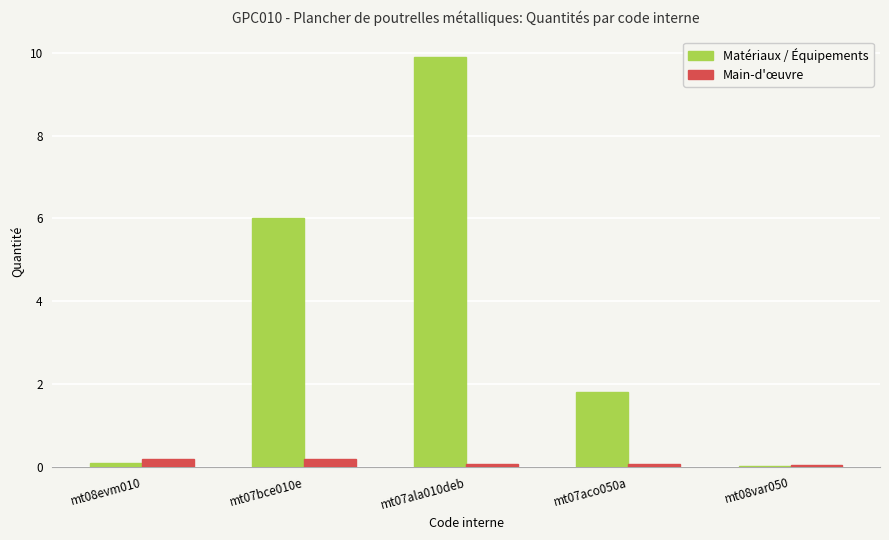

What is the greatest value displayed?

9.9